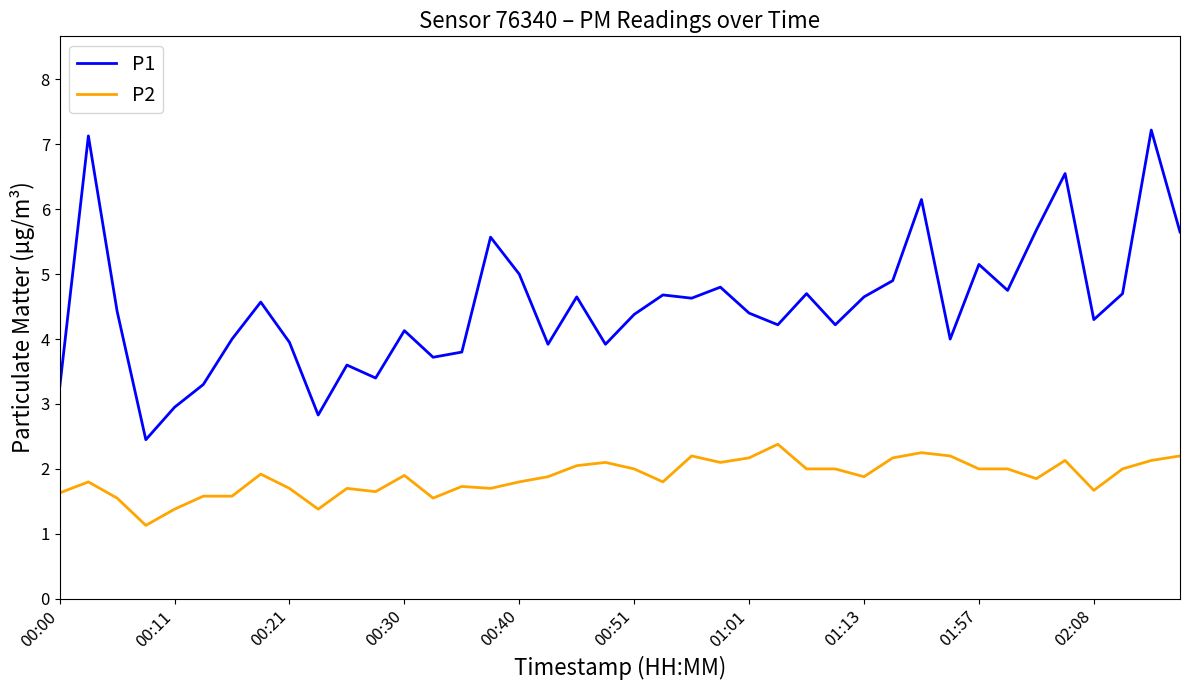

What is the greatest value displayed?

7.2